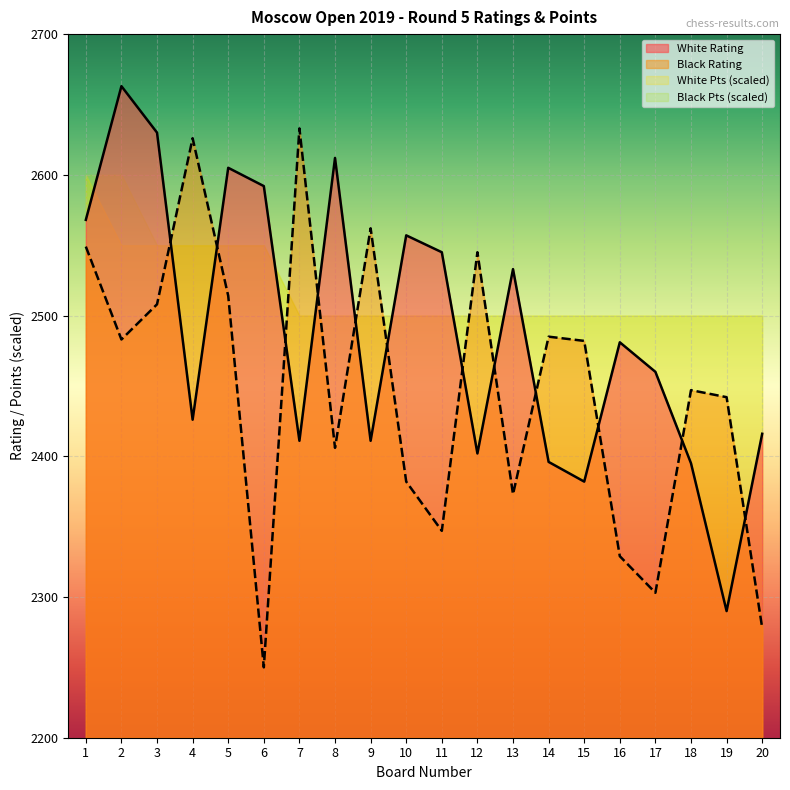

At how many categories does at least one series exceed 2398?

20